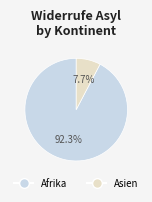

Does any single category account for the majority?

Yes